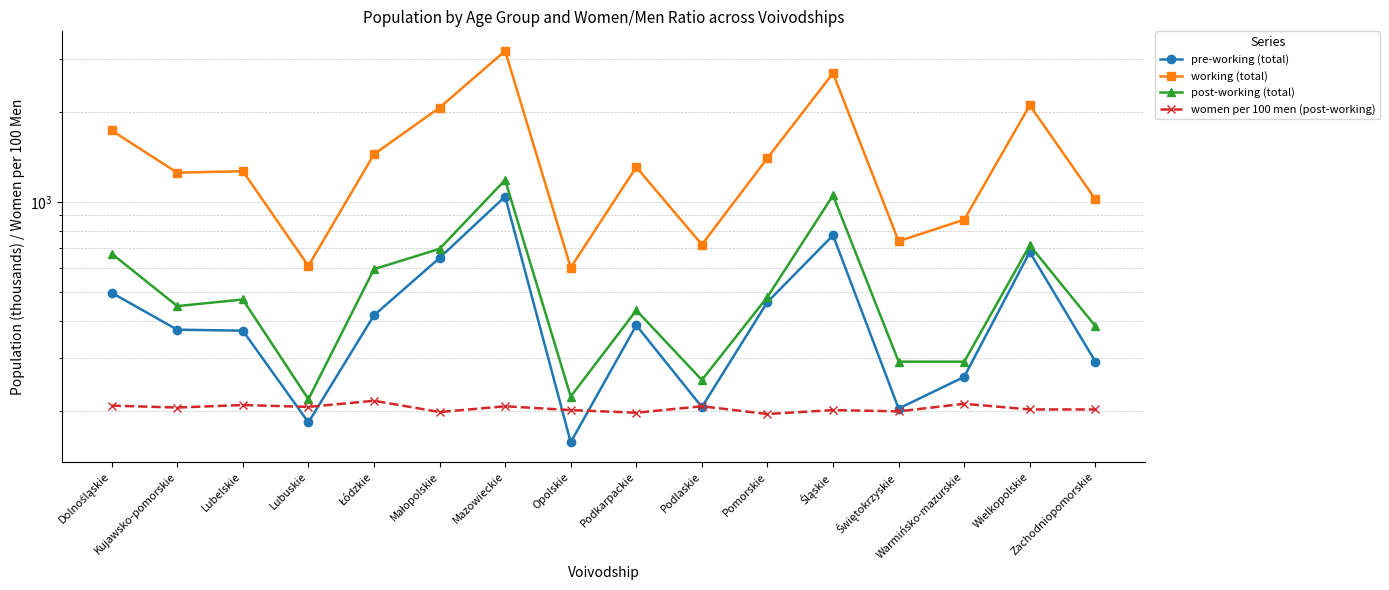

How many interior local peaks does the post-working (total) series have?

5